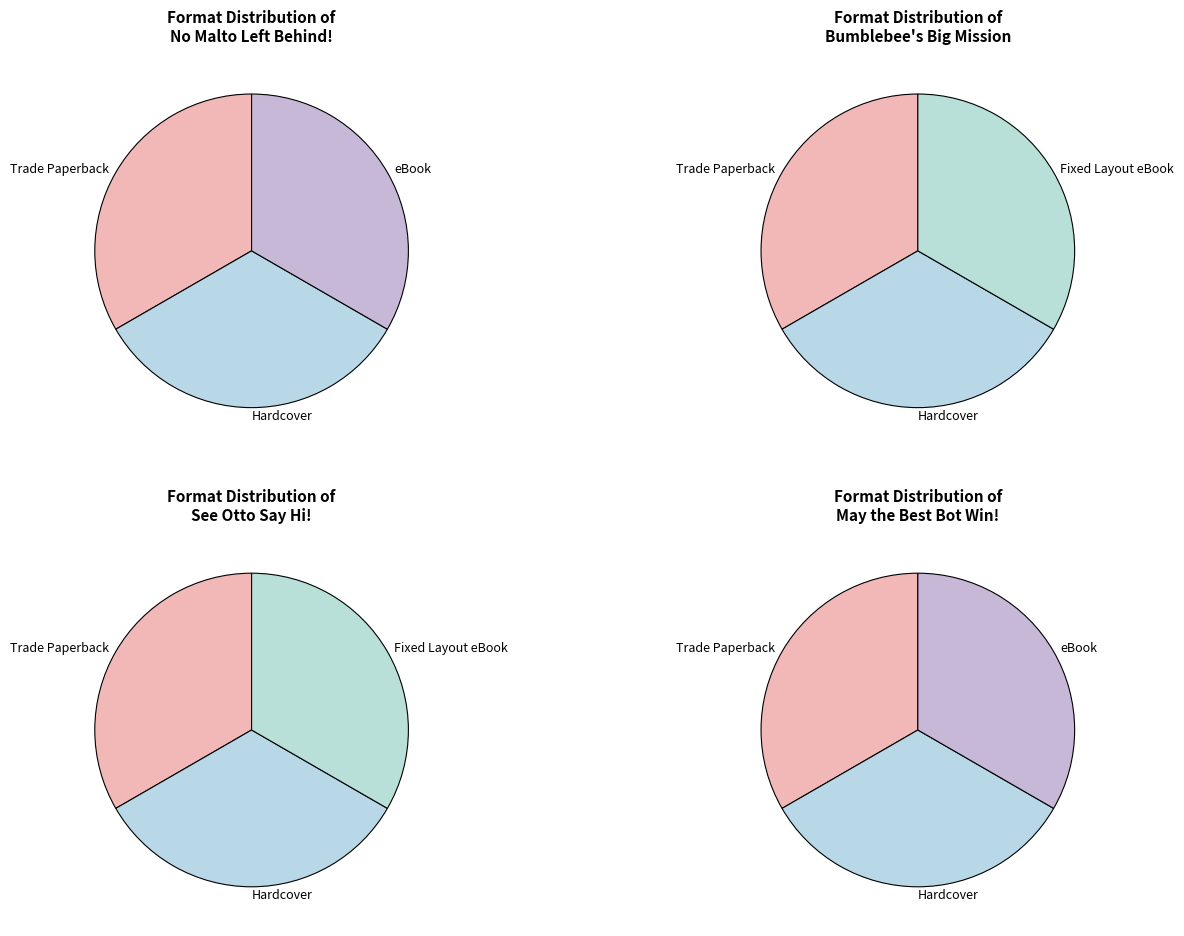

Is there any slice that represents more than half of the pie?

No